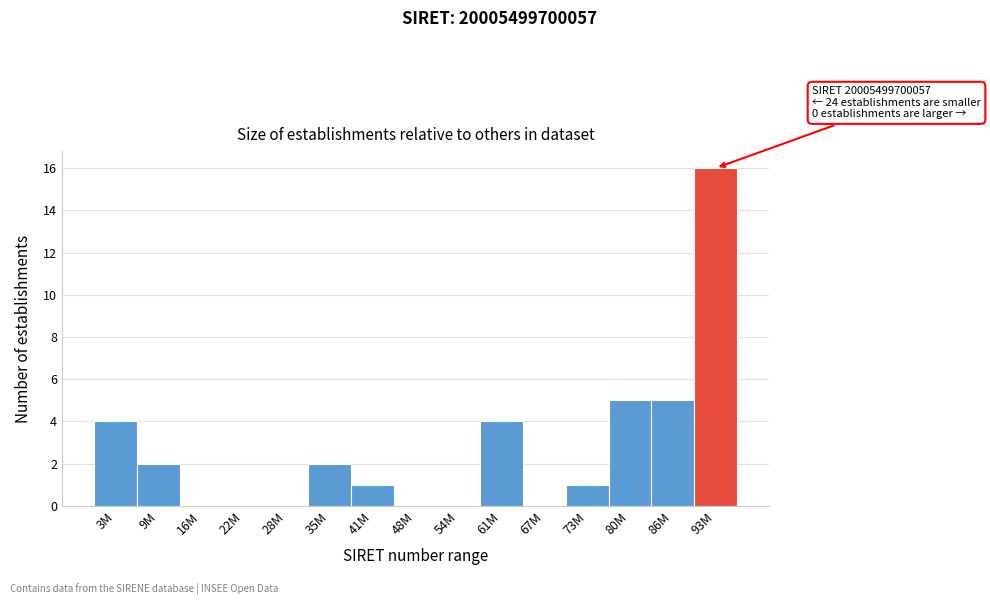

Reading left to right, what are all the values shown in this chart?

3M=4	9M=2	16M=0	22M=0	28M=0	35M=2	41M=1	48M=0	54M=0	61M=4	67M=0	73M=1	80M=5	86M=5	93M=16